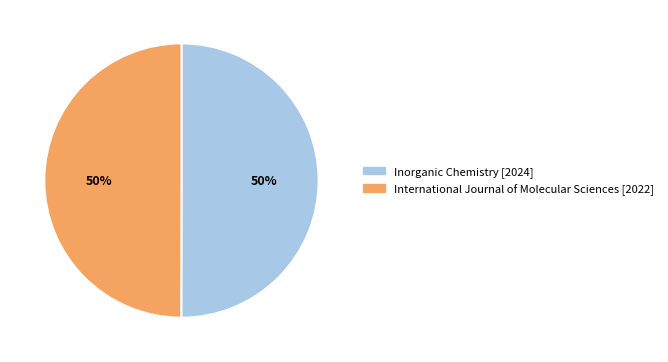

The Inorganic Chemistry slice represents 50% of the pie. True or false?

True